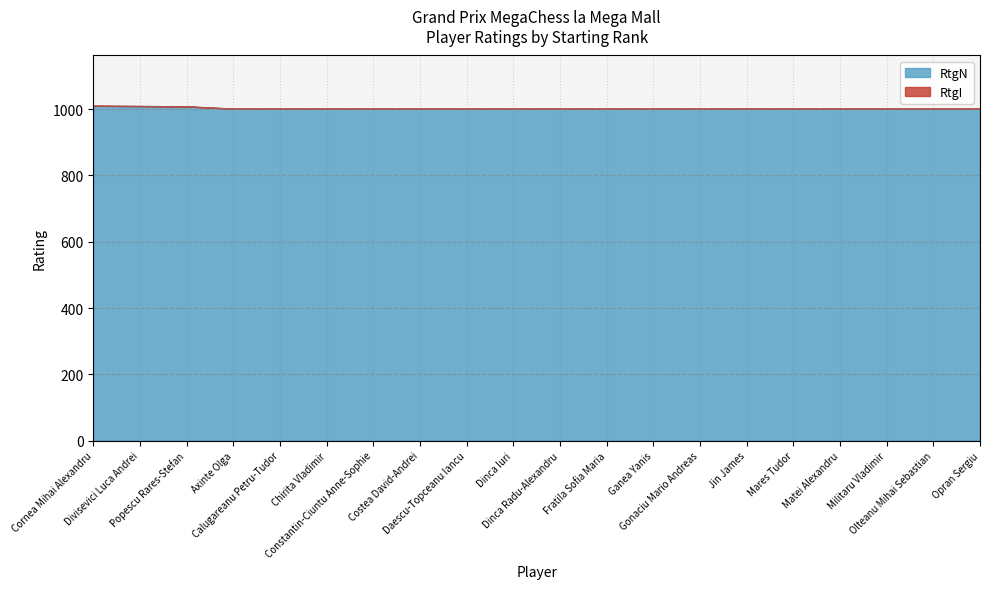

True or false: RtgN has more than 2 interior local peaks.

False